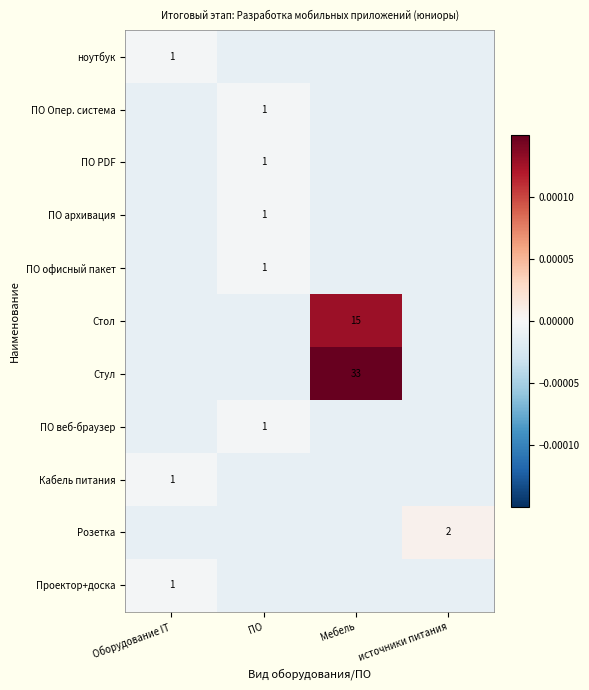

How many values in the Розетка series exceed 0?

1